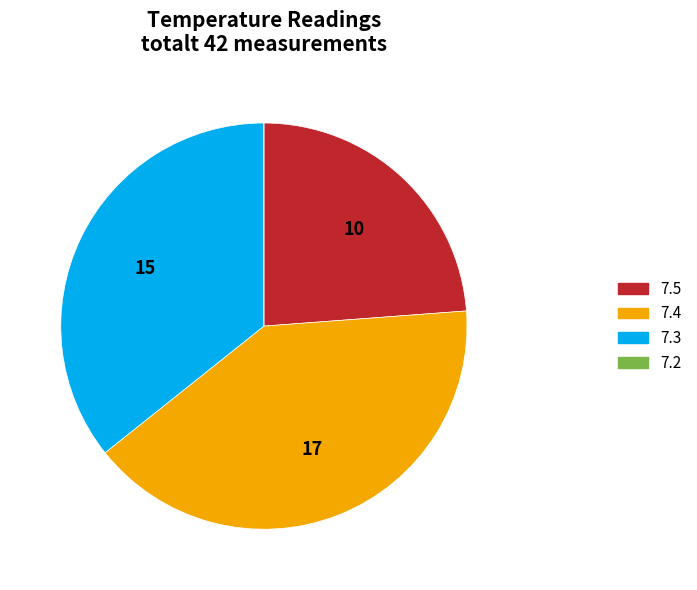

Does 7.5 represent more than half of the total?

No